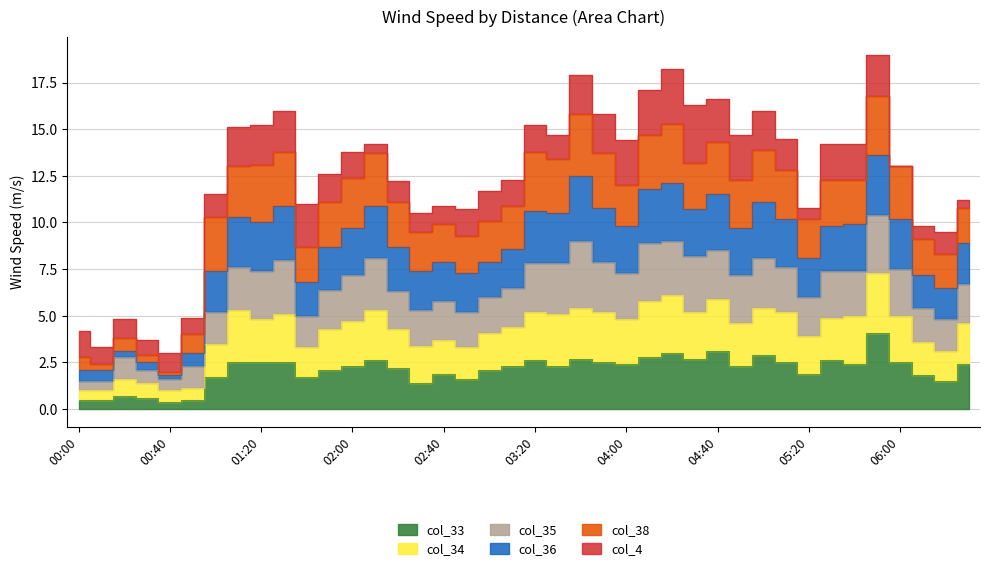

What is the difference between the highest and lowest values at 06:00?

10.5